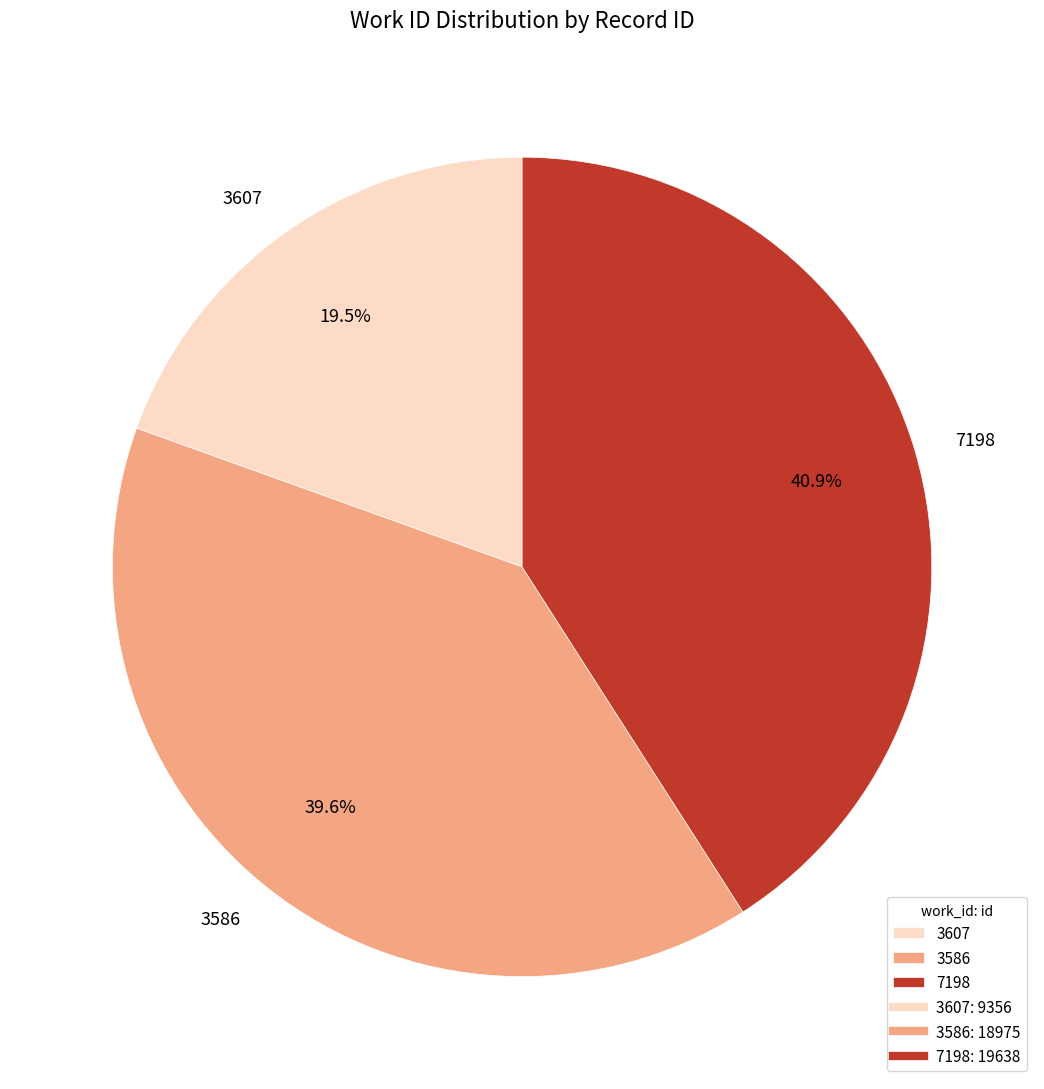

What is the smallest slice in the pie chart?

3607